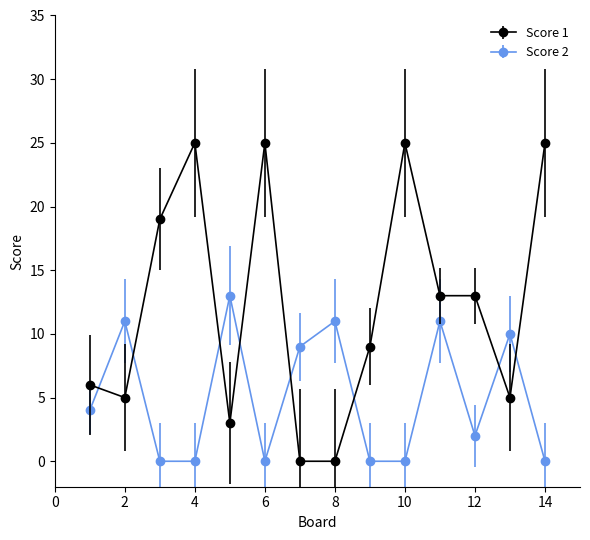

Which series has the largest total across all categories?

Score 1